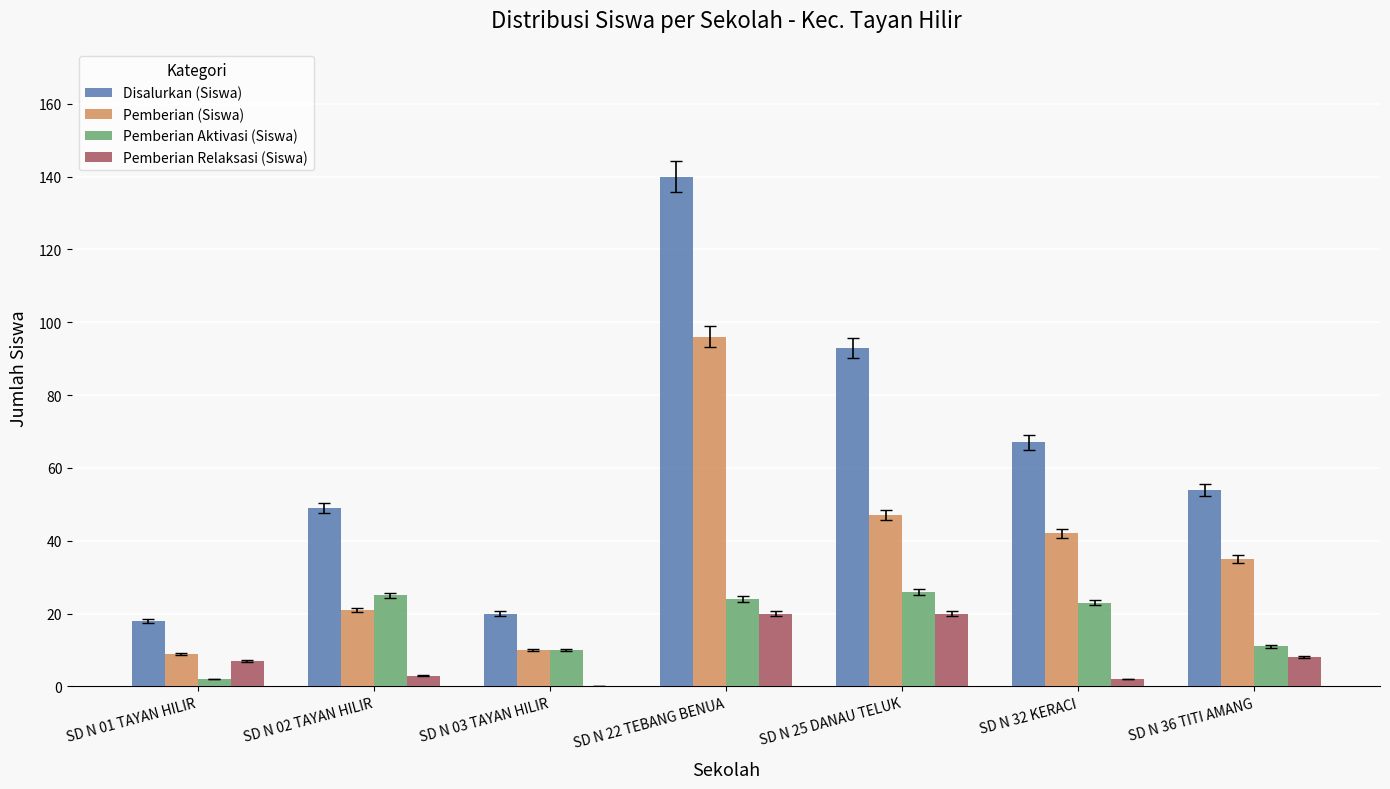

Are the bars grouped side by side (vs. stacked)?

Yes